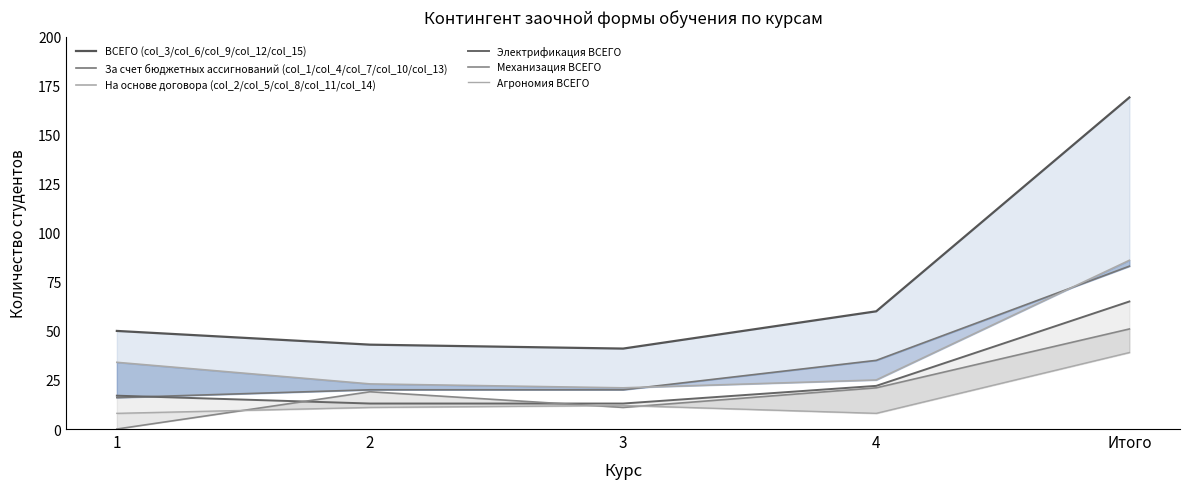

True or false: За счет бюджетных ассигнований (col_1/col_4/col_7/col_10/col_13) has a value of 31 at 2.

False